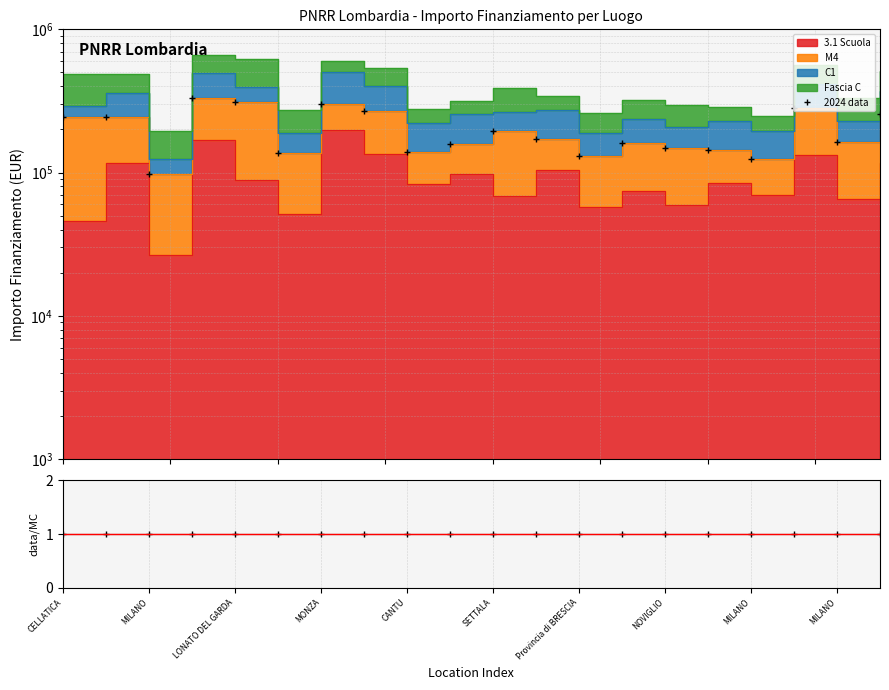

The value of data/MC at SETTALA is 0.2. True or false?

False